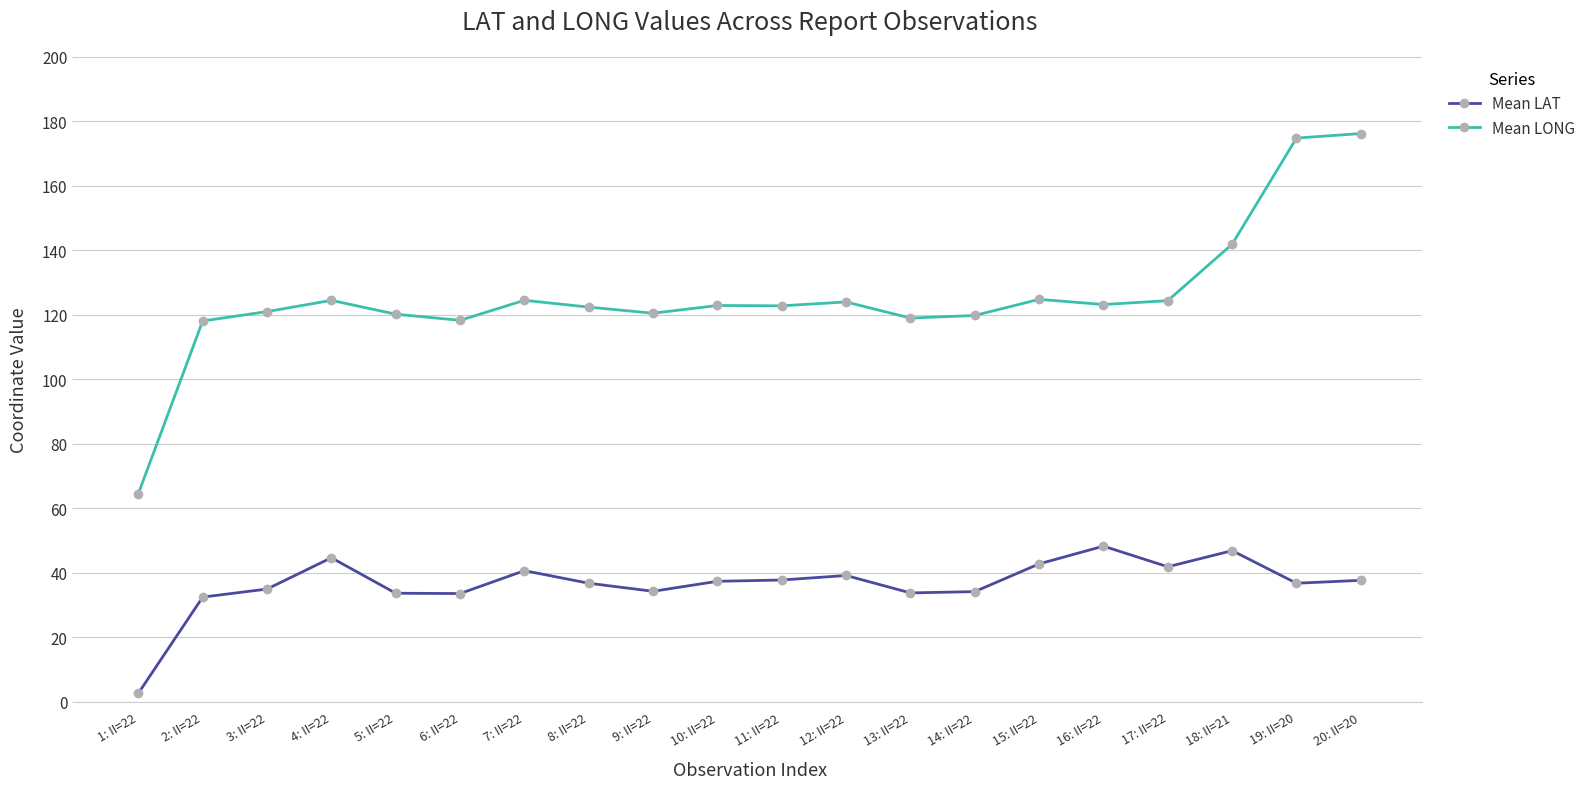

The Mean LONG series shows 123.2 at 16: II=22. True or false?

True